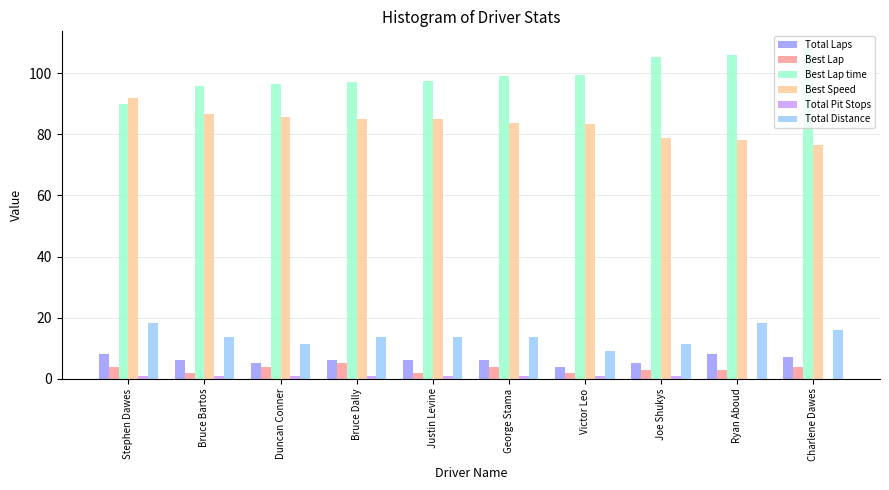

Which series has the widest spread of values?

Best Lap time